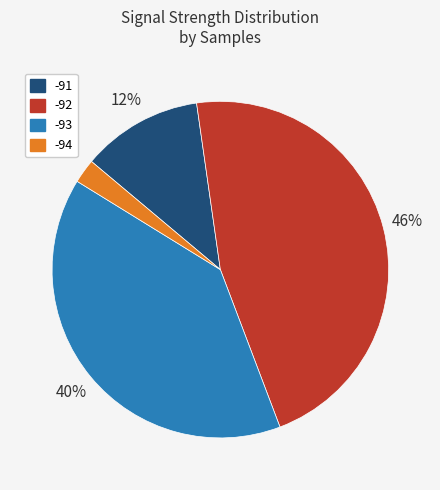

True or false: -92 accounts for 1% of the total.

False